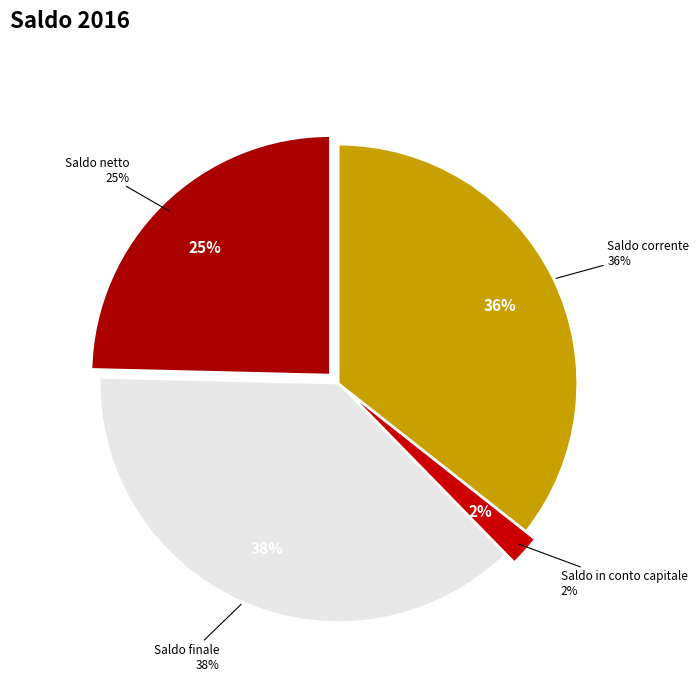

The Saldo in conto capitale slice represents 1% of the pie. True or false?

False